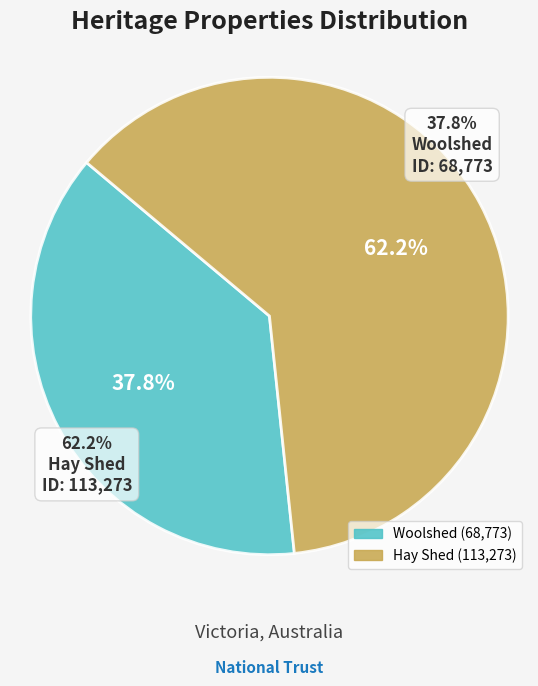

Which slice is the largest?

Hay Shed